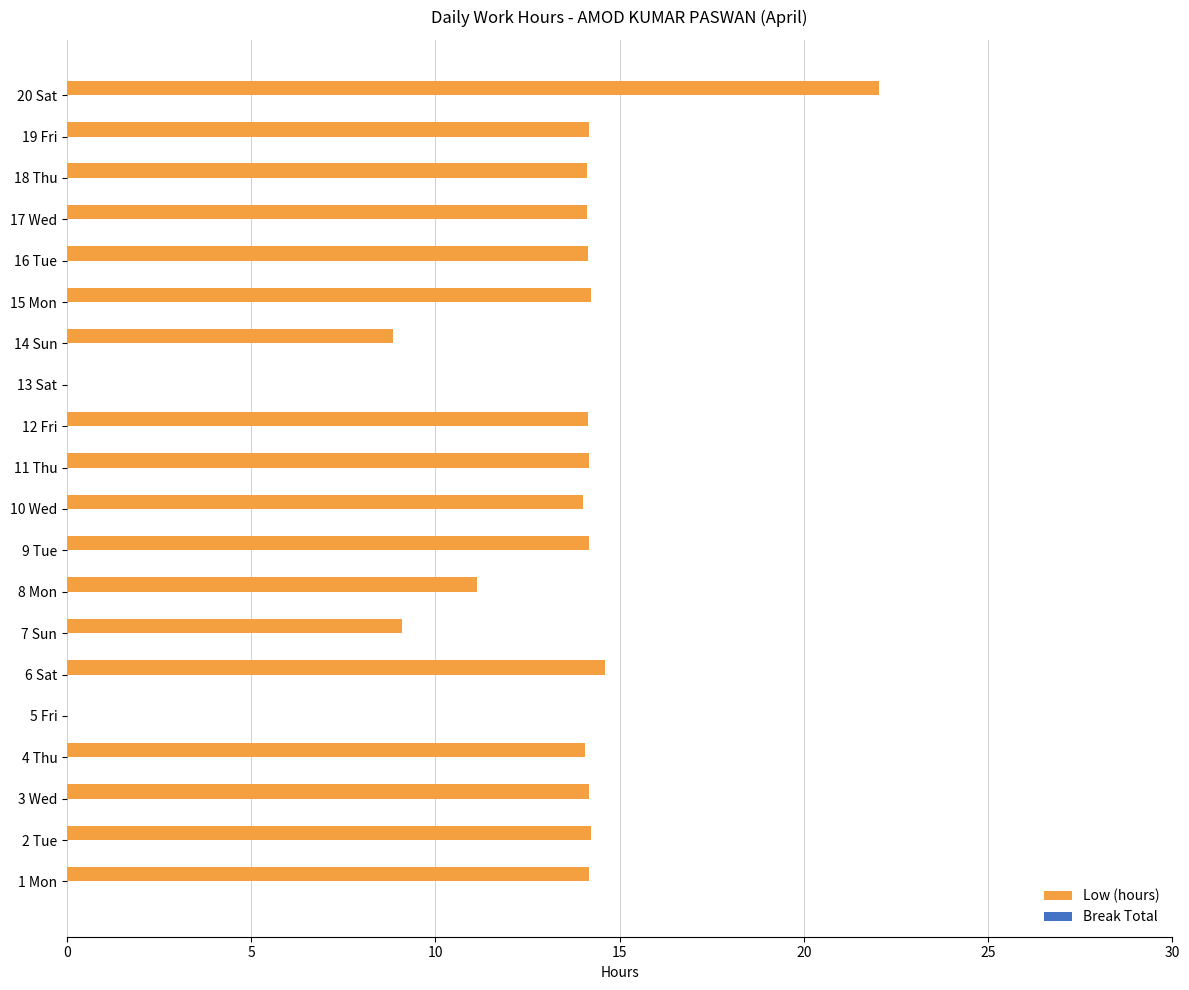

The chart shows a value of 14.1 at 4 Thu. True or false?

True